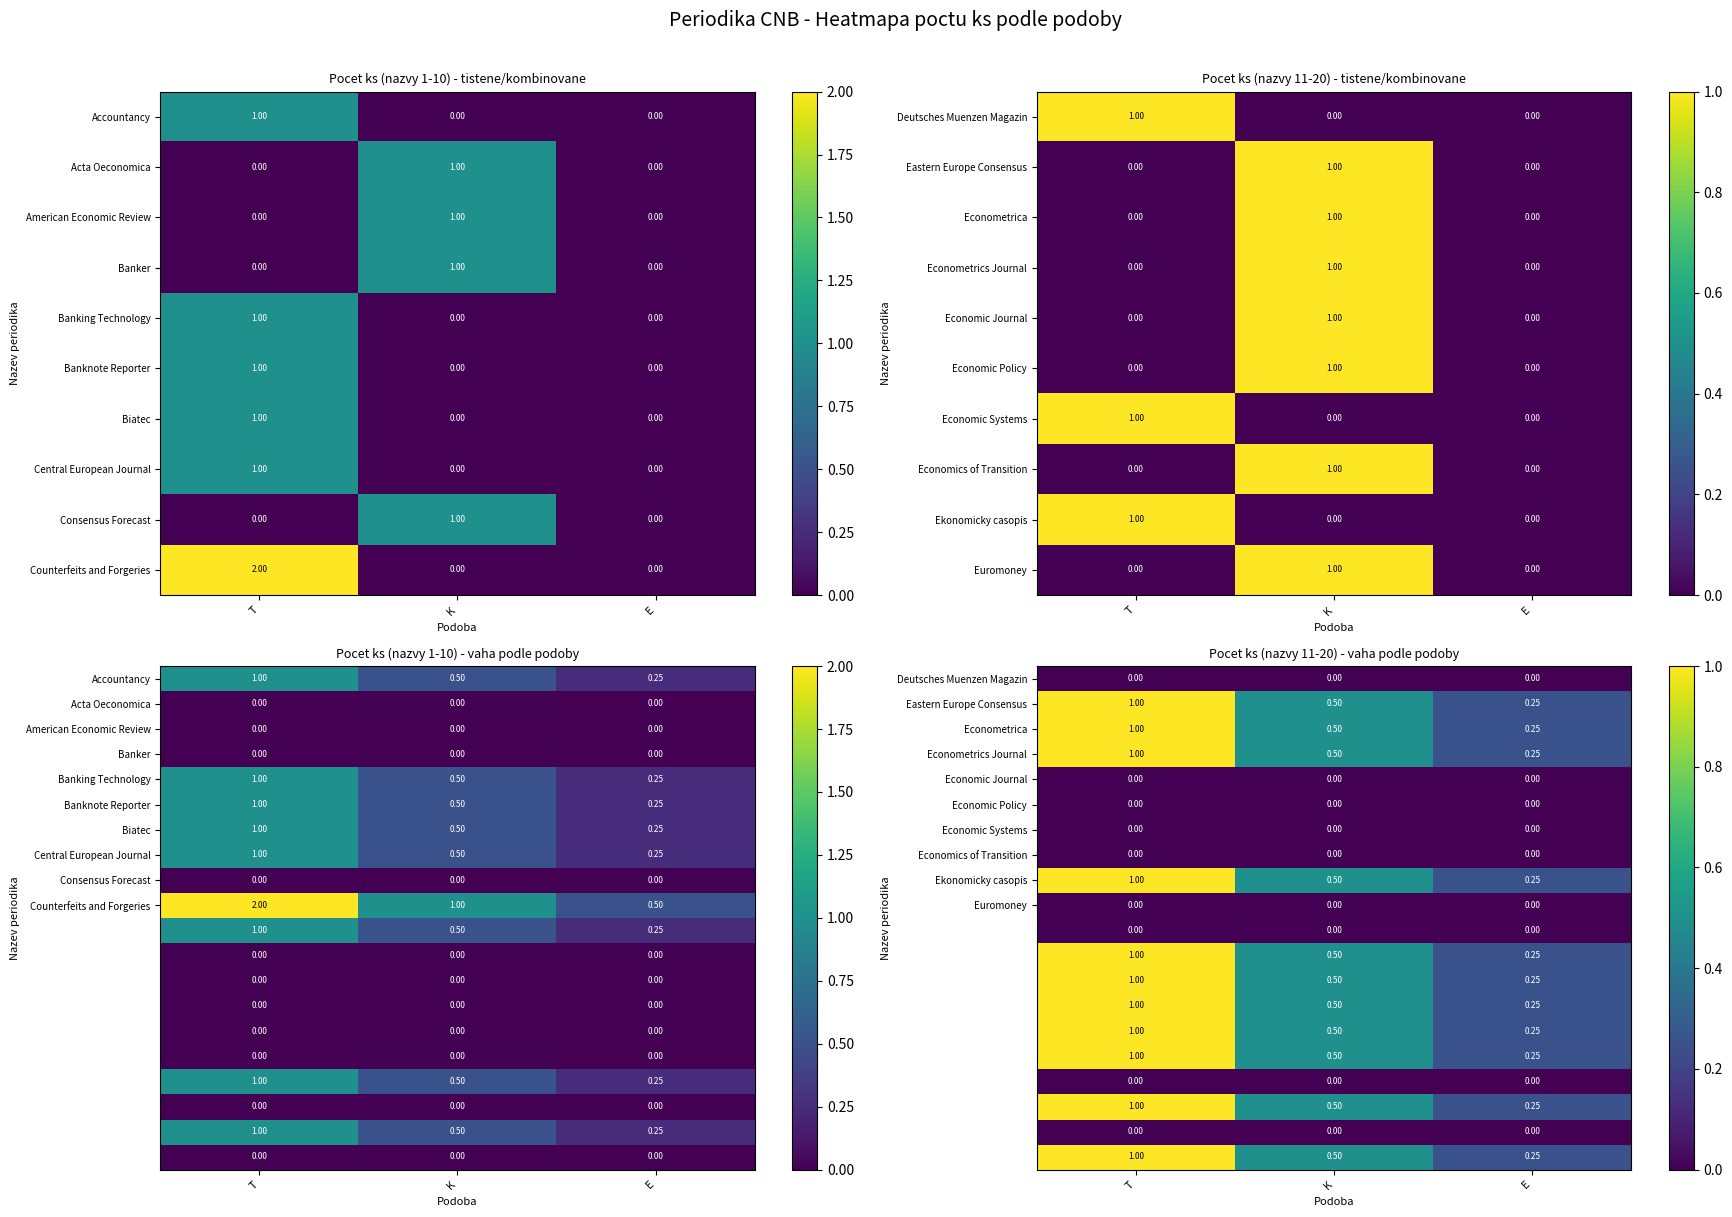

Between T and E, which is larger?

T